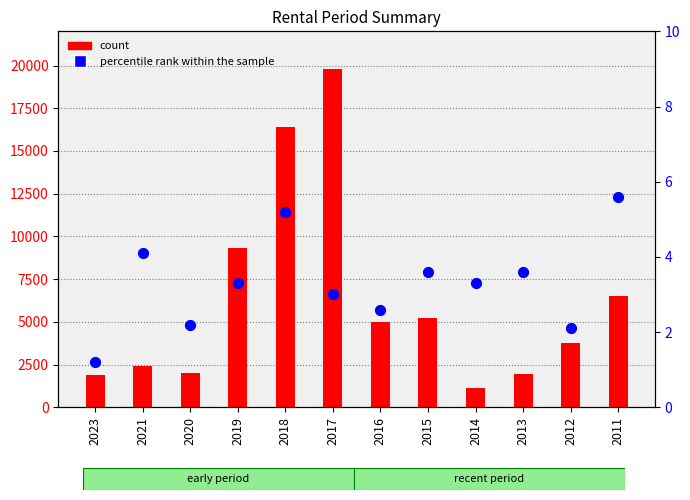

Which series has the largest total across all categories?

count